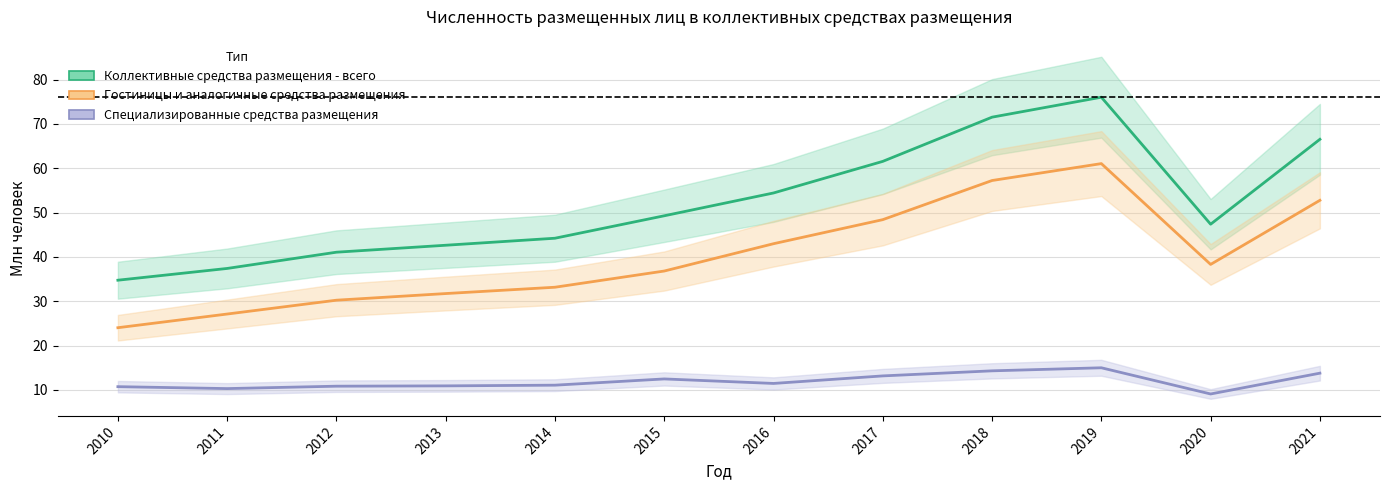

Reading left to right, transcribe all the data shown in this chart.

Коллективные средства размещения - всего: 2010=34.7	2011=37.4	2012=41.1	2013=42.6	2014=44.2	2015=49.3	2016=54.4	2017=61.6	2018=71.5	2019=76.0	2020=47.4	2021=66.5
Гостиницы и аналогичные средства размещения: 2010=24.0	2011=27.1	2012=30.2	2013=31.7	2014=33.2	2015=36.8	2016=43.0	2017=48.4	2018=57.2	2019=61.1	2020=38.3	2021=52.8
Специализированные средства размещения: 2010=10.7	2011=10.3	2012=10.8	2013=10.9	2014=11.1	2015=12.5	2016=11.4	2017=13.2	2018=14.3	2019=15.0	2020=9.1	2021=13.8